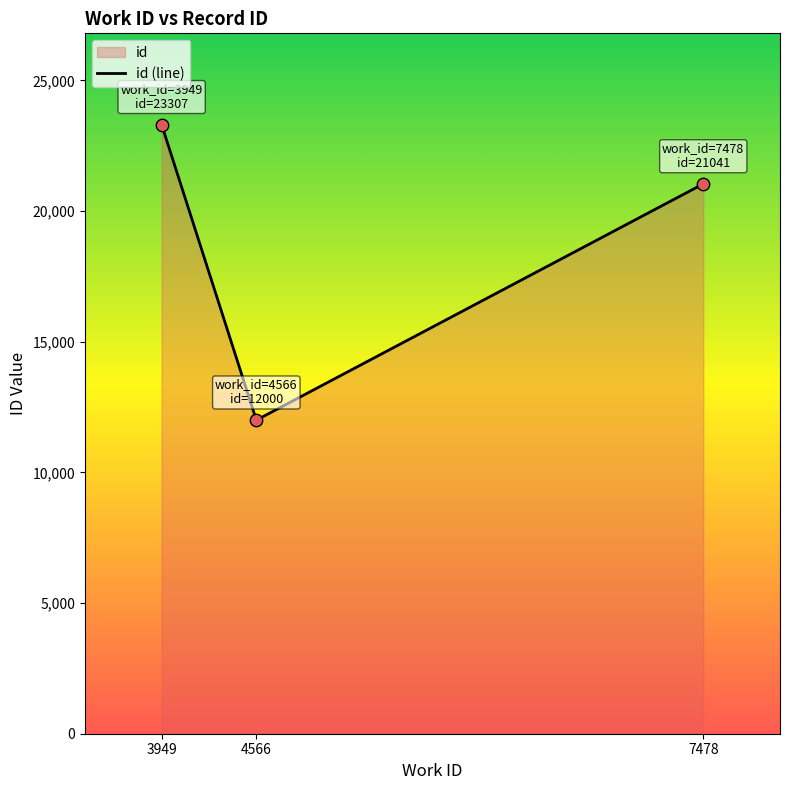

Approximately how many times larger is the value at 4566 compared to 3949?

0.5